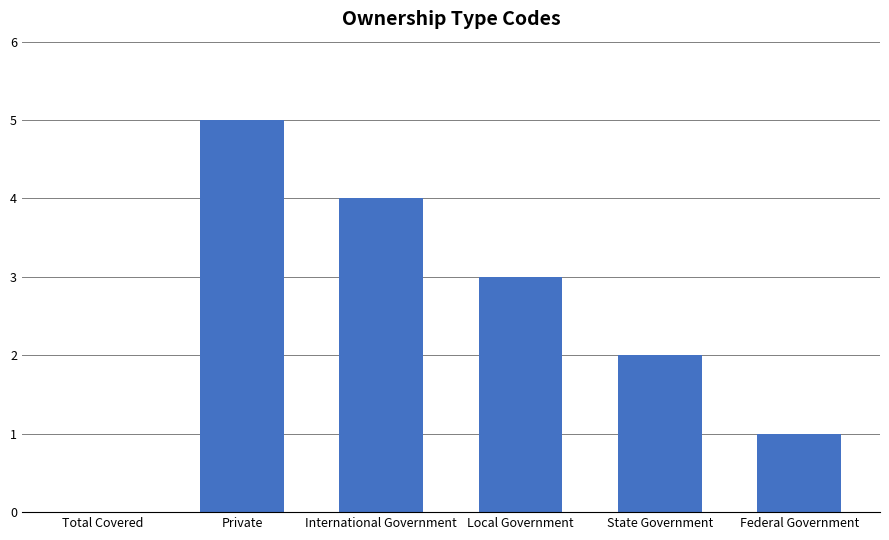

Where is the data nearest to the value 2?

State Government